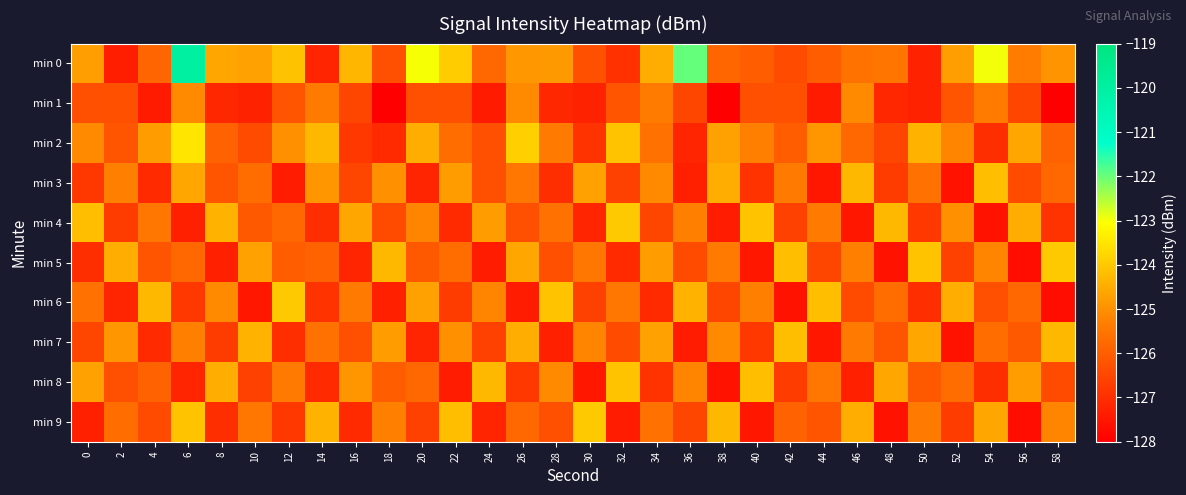

At which category does the chart reach its minimum across all series?

18